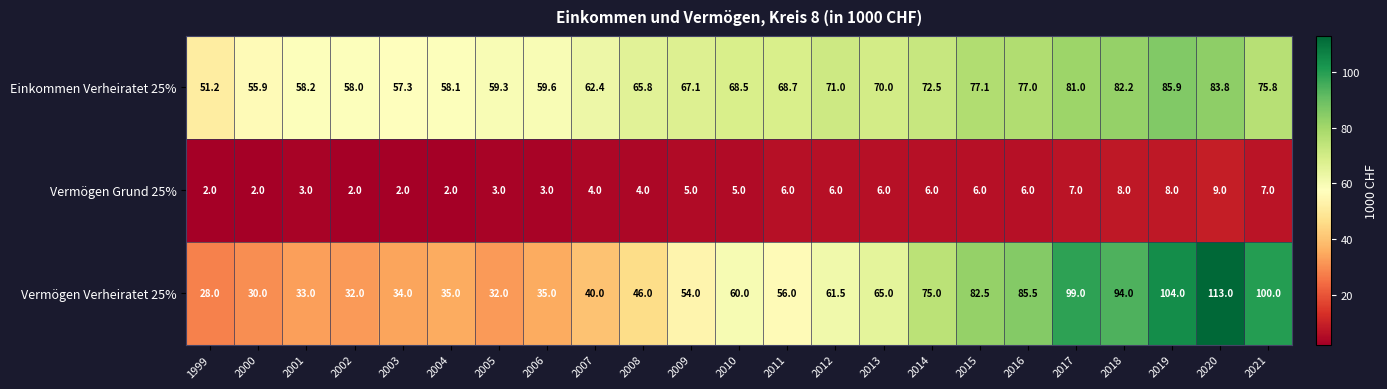

True or false: Vermögen Grund 25% has a value of 2.9 at 2000.

False